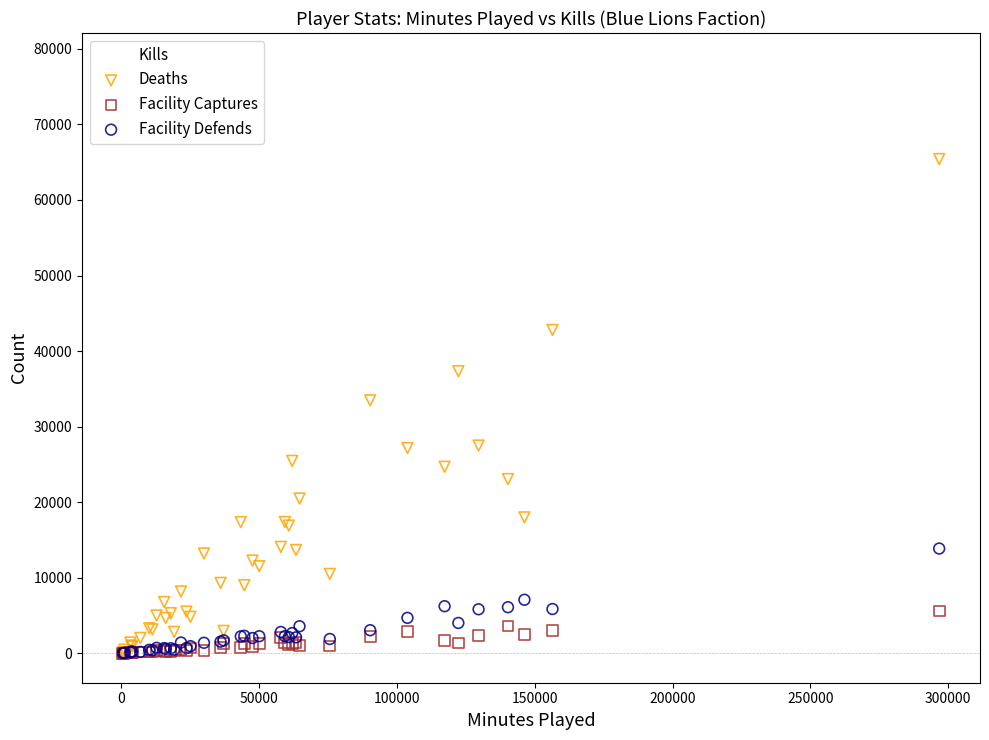

Which series contains the highest Y value?

Kills